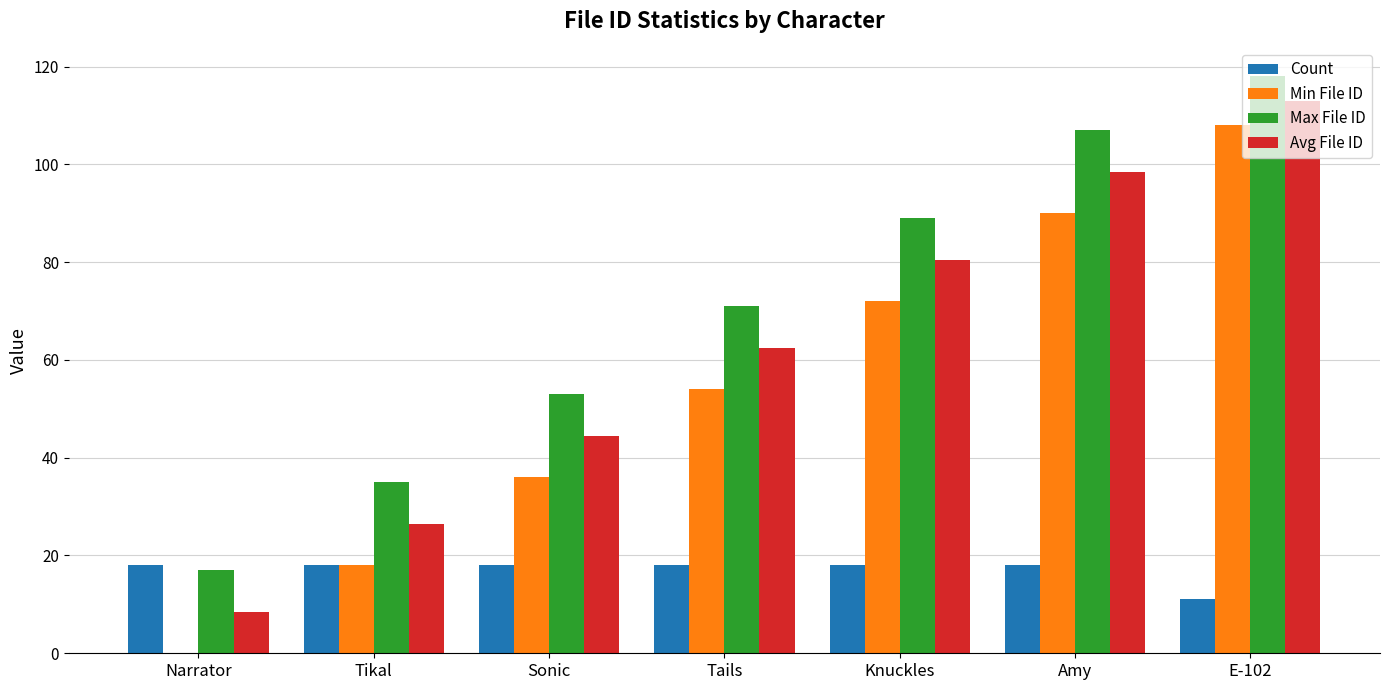

Are the bars grouped side by side (vs. stacked)?

Yes